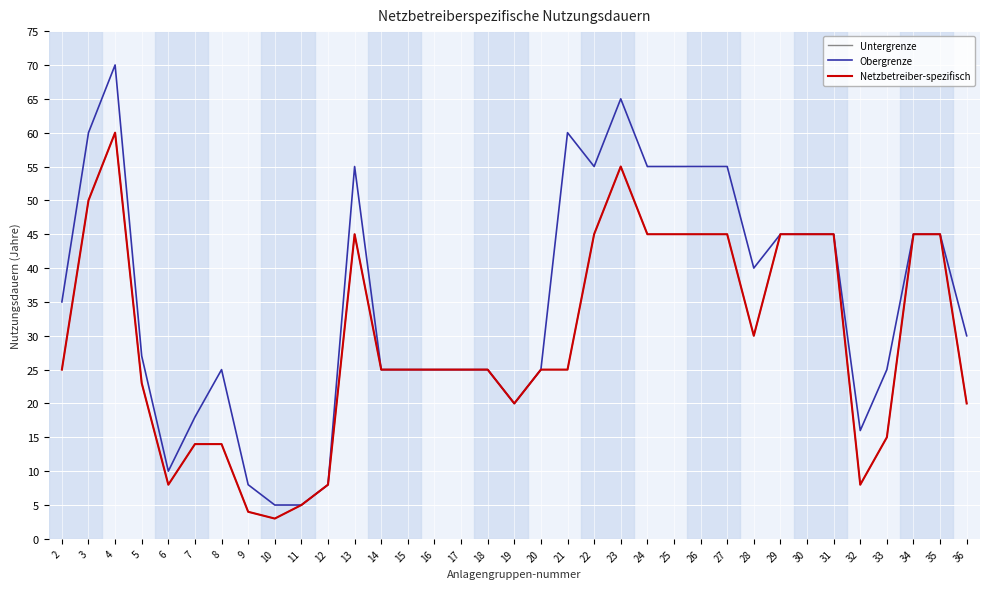

Does the chart have visible grid lines?

Yes